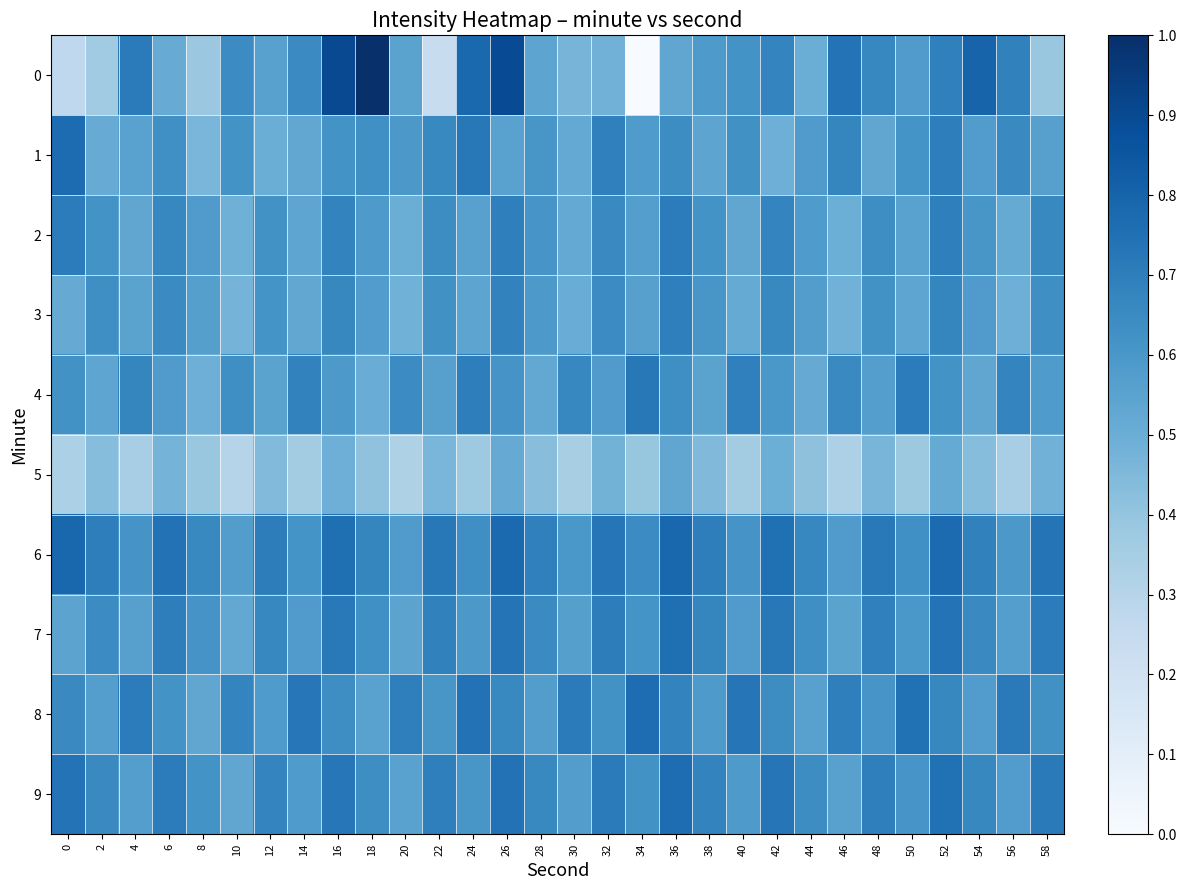

Reading left to right, transcribe all the data shown in this chart.

0: 0=0.3	2=0.4	4=0.7	6=0.5	8=0.4	10=0.6	12=0.6	14=0.7	16=0.9	18=1.0	20=0.6	22=0.2	24=0.8	26=0.9	28=0.5	30=0.5	32=0.5	34=0.0	36=0.5	38=0.6	40=0.6	42=0.7	44=0.5	46=0.7	48=0.7	50=0.6	52=0.7	54=0.8	56=0.7	58=0.4
1: 0=0.8	2=0.5	4=0.6	6=0.6	8=0.5	10=0.6	12=0.5	14=0.5	16=0.6	18=0.6	20=0.6	22=0.7	24=0.7	26=0.6	28=0.6	30=0.5	32=0.7	34=0.6	36=0.6	38=0.5	40=0.6	42=0.5	44=0.6	46=0.7	48=0.5	50=0.6	52=0.7	54=0.6	56=0.7	58=0.6
2: 0=0.7	2=0.6	4=0.5	6=0.7	8=0.6	10=0.5	12=0.6	14=0.5	16=0.7	18=0.6	20=0.5	22=0.6	24=0.6	26=0.7	28=0.6	30=0.5	32=0.7	34=0.6	36=0.7	38=0.6	40=0.5	42=0.7	44=0.6	46=0.5	48=0.6	50=0.6	52=0.7	54=0.6	56=0.5	58=0.7
3: 0=0.5	2=0.6	4=0.5	6=0.6	8=0.6	10=0.5	12=0.6	14=0.5	16=0.7	18=0.6	20=0.5	22=0.6	24=0.5	26=0.7	28=0.6	30=0.5	32=0.6	34=0.6	36=0.7	38=0.6	40=0.5	42=0.7	44=0.6	46=0.5	48=0.6	50=0.5	52=0.7	54=0.6	56=0.5	58=0.6
4: 0=0.6	2=0.5	4=0.7	6=0.6	8=0.5	10=0.6	12=0.5	14=0.7	16=0.6	18=0.5	20=0.6	22=0.6	24=0.7	26=0.6	28=0.5	30=0.7	32=0.6	34=0.7	36=0.6	38=0.5	40=0.7	42=0.6	44=0.5	46=0.7	48=0.6	50=0.7	52=0.6	54=0.5	56=0.7	58=0.6
5: 0=0.3	2=0.4	4=0.3	6=0.5	8=0.4	10=0.3	12=0.4	14=0.4	16=0.5	18=0.4	20=0.3	22=0.5	24=0.4	26=0.5	28=0.4	30=0.3	32=0.5	34=0.4	36=0.5	38=0.4	40=0.4	42=0.5	44=0.4	46=0.3	48=0.5	50=0.4	52=0.5	54=0.4	56=0.3	58=0.5
6: 0=0.8	2=0.7	4=0.6	6=0.7	8=0.7	10=0.6	12=0.7	14=0.6	16=0.8	18=0.7	20=0.6	22=0.7	24=0.6	26=0.8	28=0.7	30=0.6	32=0.7	34=0.6	36=0.8	38=0.7	40=0.6	42=0.8	44=0.7	46=0.6	48=0.7	50=0.6	52=0.8	54=0.7	56=0.6	58=0.7
7: 0=0.5	2=0.6	4=0.6	6=0.7	8=0.6	10=0.5	12=0.7	14=0.6	16=0.7	18=0.6	20=0.5	22=0.7	24=0.6	26=0.7	28=0.6	30=0.6	32=0.7	34=0.6	36=0.8	38=0.7	40=0.6	42=0.7	44=0.6	46=0.5	48=0.7	50=0.6	52=0.7	54=0.7	56=0.6	58=0.7
8: 0=0.7	2=0.6	4=0.7	6=0.6	8=0.5	10=0.7	12=0.6	14=0.7	16=0.6	18=0.6	20=0.7	22=0.6	24=0.7	26=0.7	28=0.6	30=0.7	32=0.6	34=0.8	36=0.7	38=0.6	40=0.7	42=0.6	44=0.6	46=0.7	48=0.6	50=0.7	52=0.7	54=0.6	56=0.7	58=0.6
9: 0=0.7	2=0.7	4=0.6	6=0.7	8=0.6	10=0.5	12=0.7	14=0.6	16=0.7	18=0.6	20=0.6	22=0.7	24=0.6	26=0.7	28=0.7	30=0.6	32=0.7	34=0.6	36=0.8	38=0.7	40=0.6	42=0.7	44=0.6	46=0.6	48=0.7	50=0.6	52=0.7	54=0.7	56=0.6	58=0.7